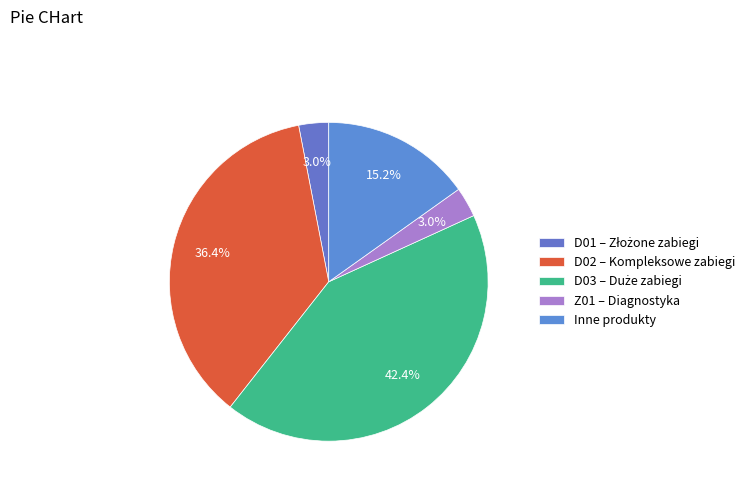

What portion of the pie excludes Inne?

84.8%